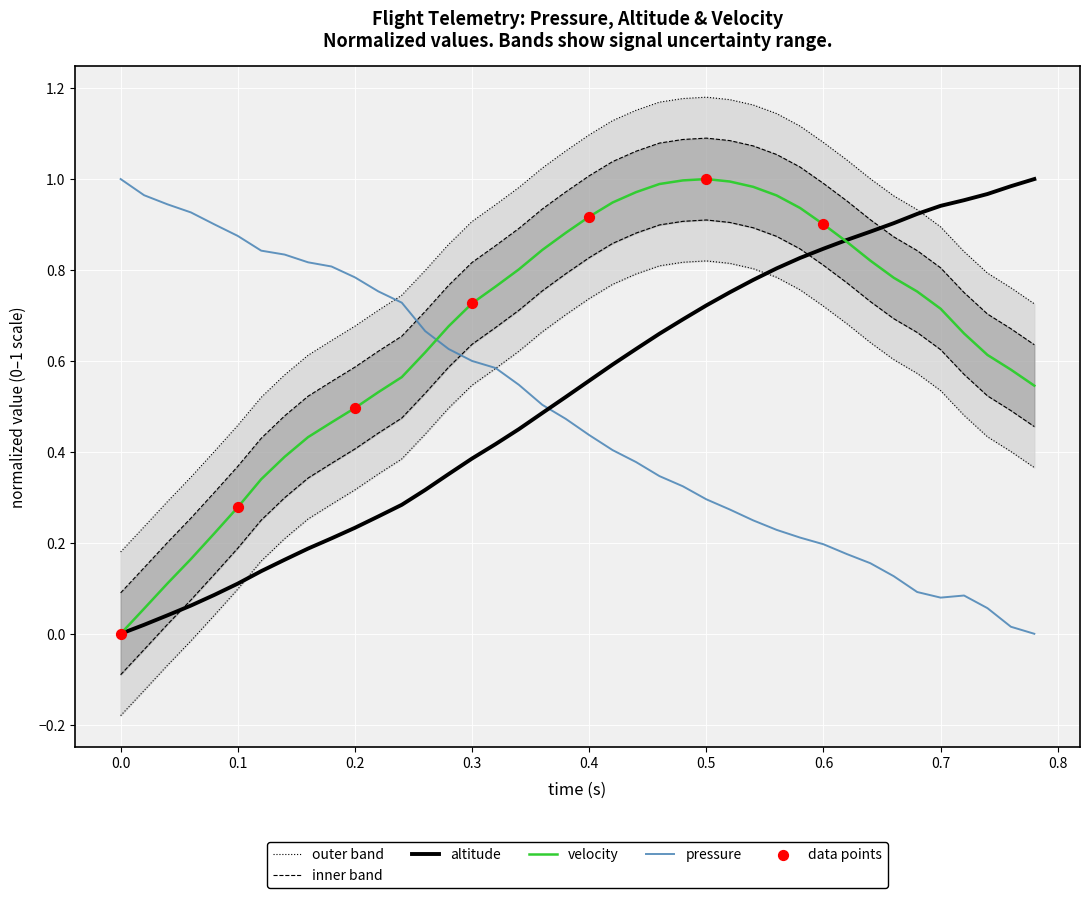

At how many categories does at least one series exceed 0?

40